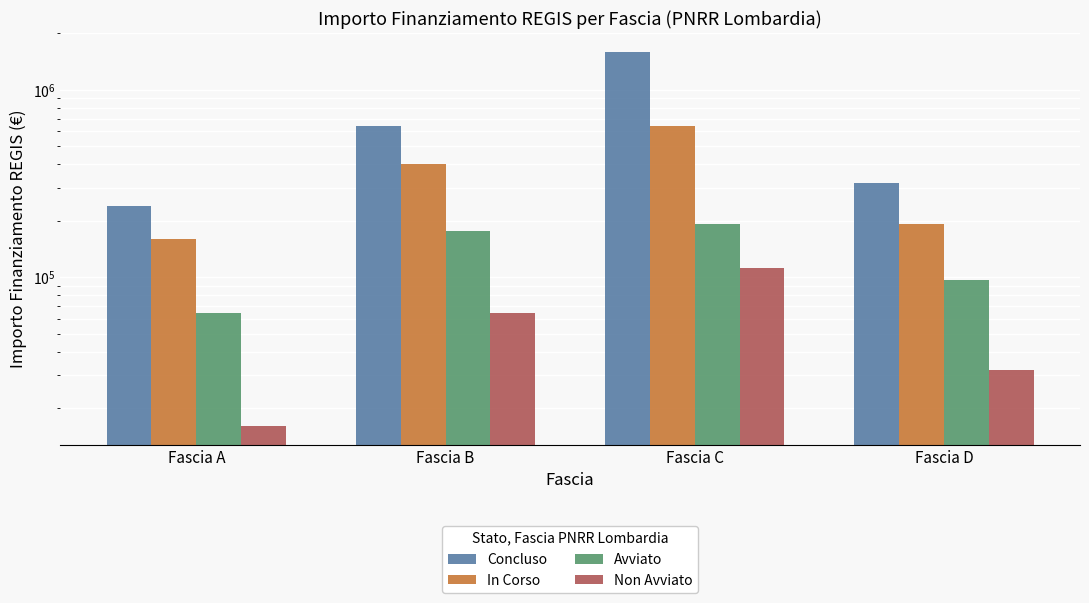

What is the sum of the Non Avviato values at Fascia D and Fascia C?

144000